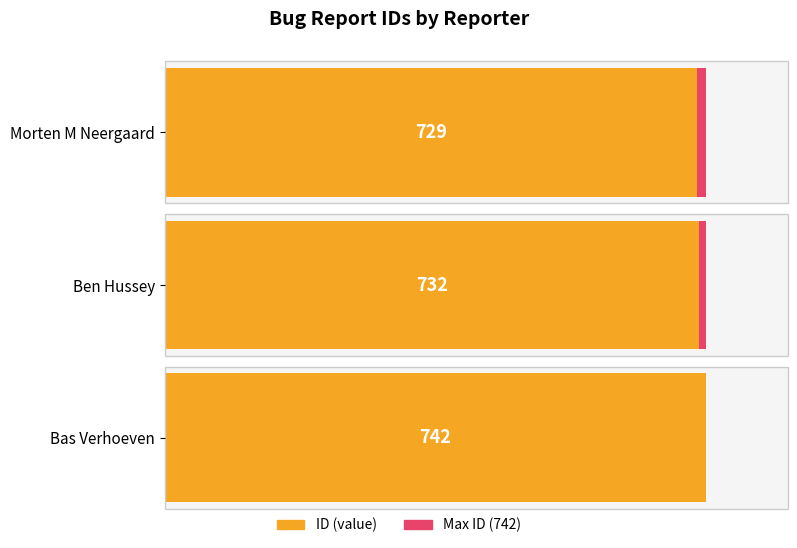

What is the smallest value displayed?

729